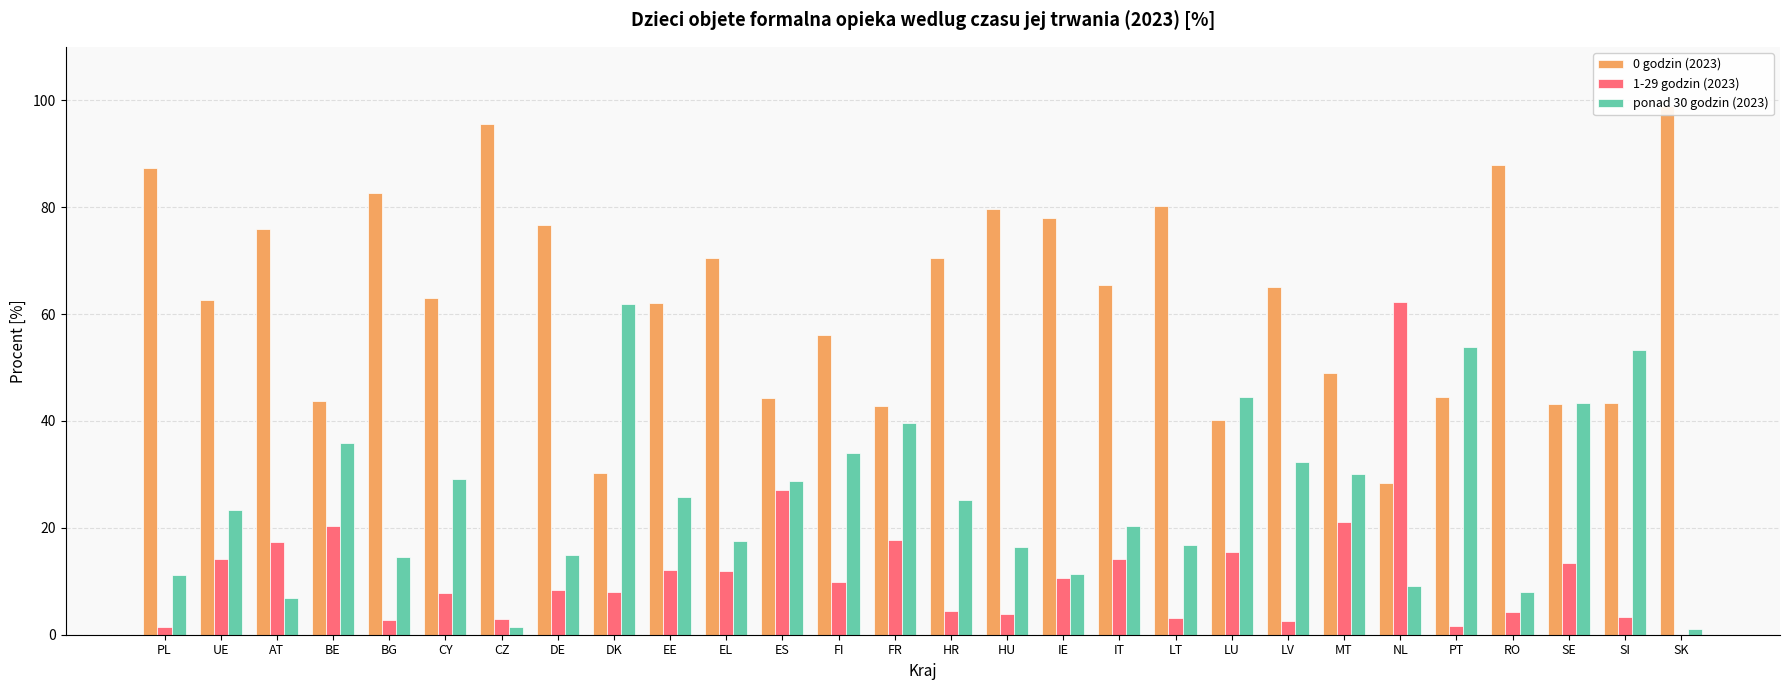

What is the difference between the 1-29 godzin (2023) values at AT and FI?

7.4